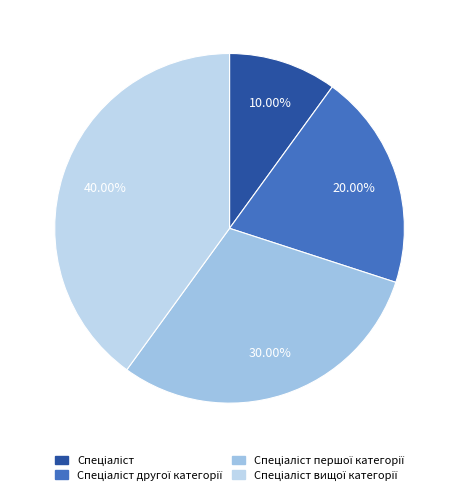

Which slice is the smallest?

Спеціаліст